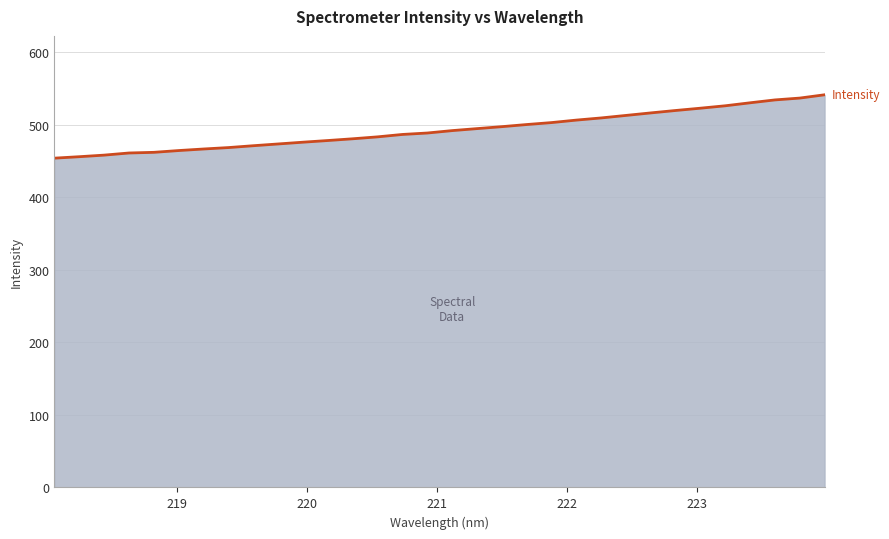

How many lines are shown in the chart?

1